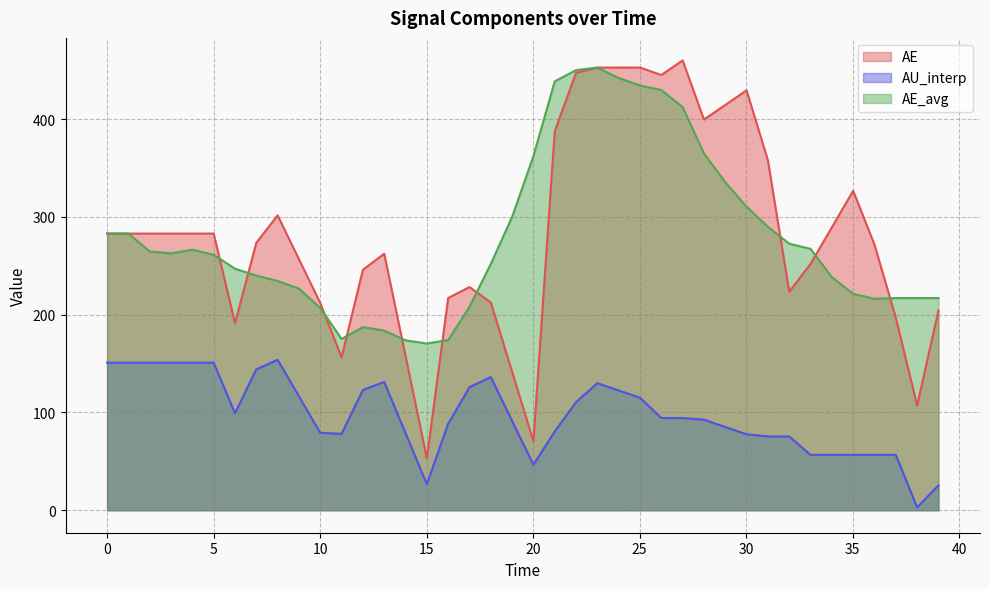

What are all the series names shown in the legend?

AE, AU_interp, AE_avg